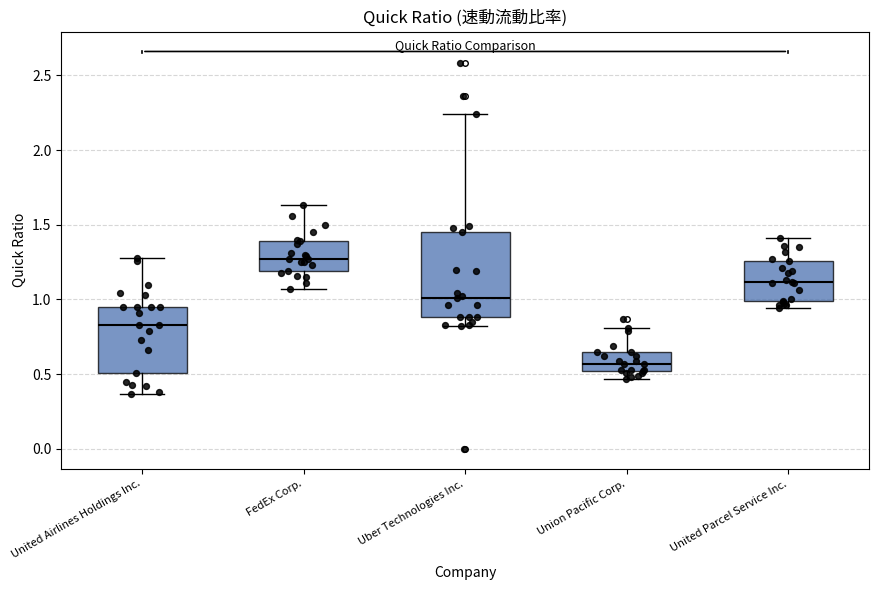

Which box has the highest median line?

FedEx Corp.